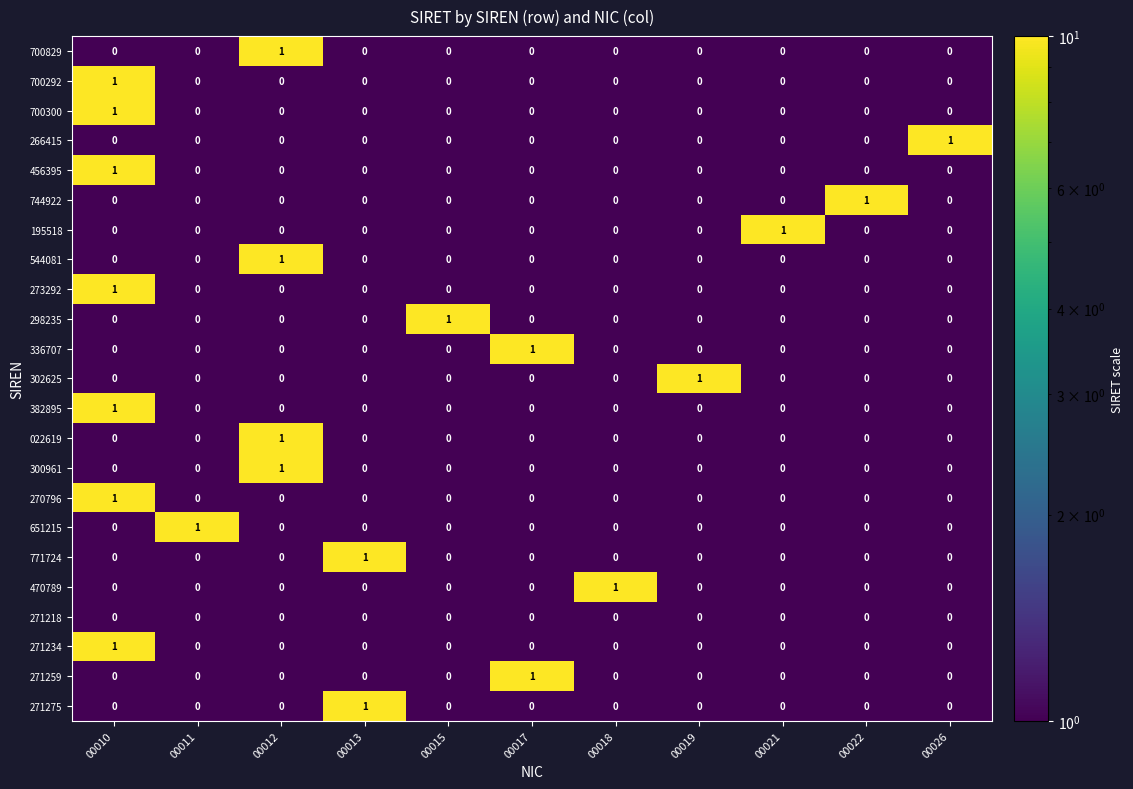

True or false: 271275 has a value of 0 at 00010.

True